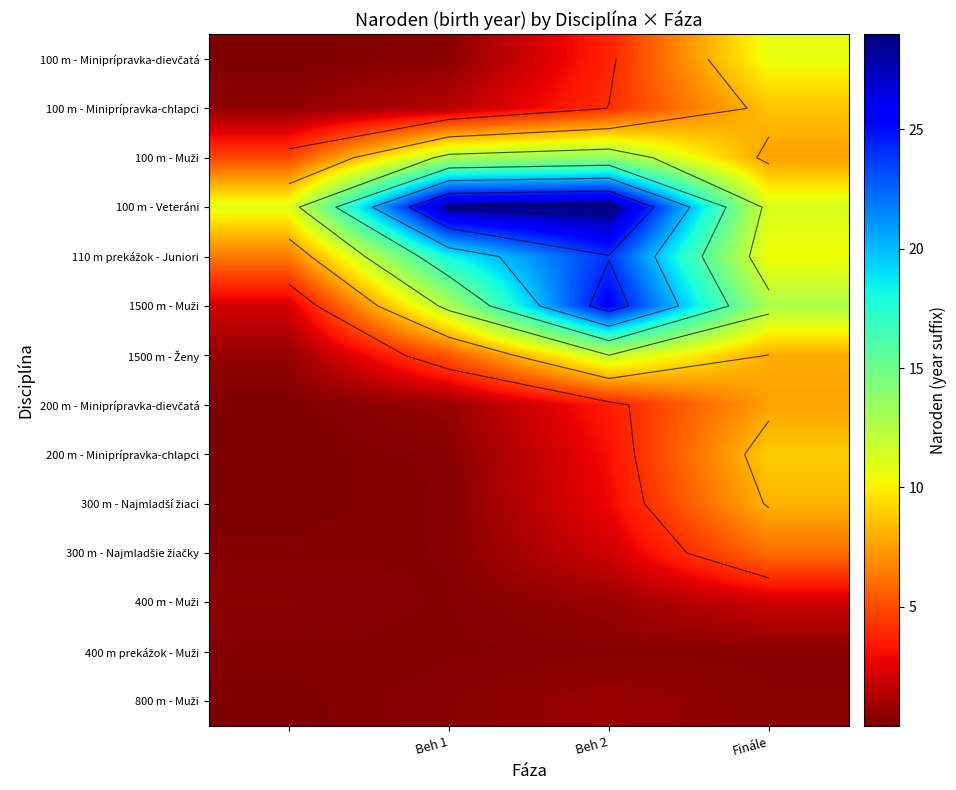

The 100 m - Veteráni series shows 17.4 at Beh 1. True or false?

False